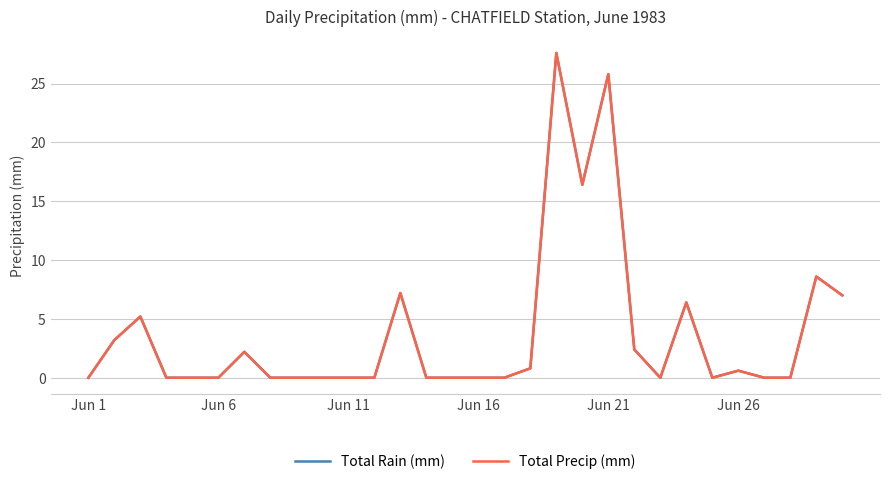

Does the chart display data point markers on the line(s)?

No